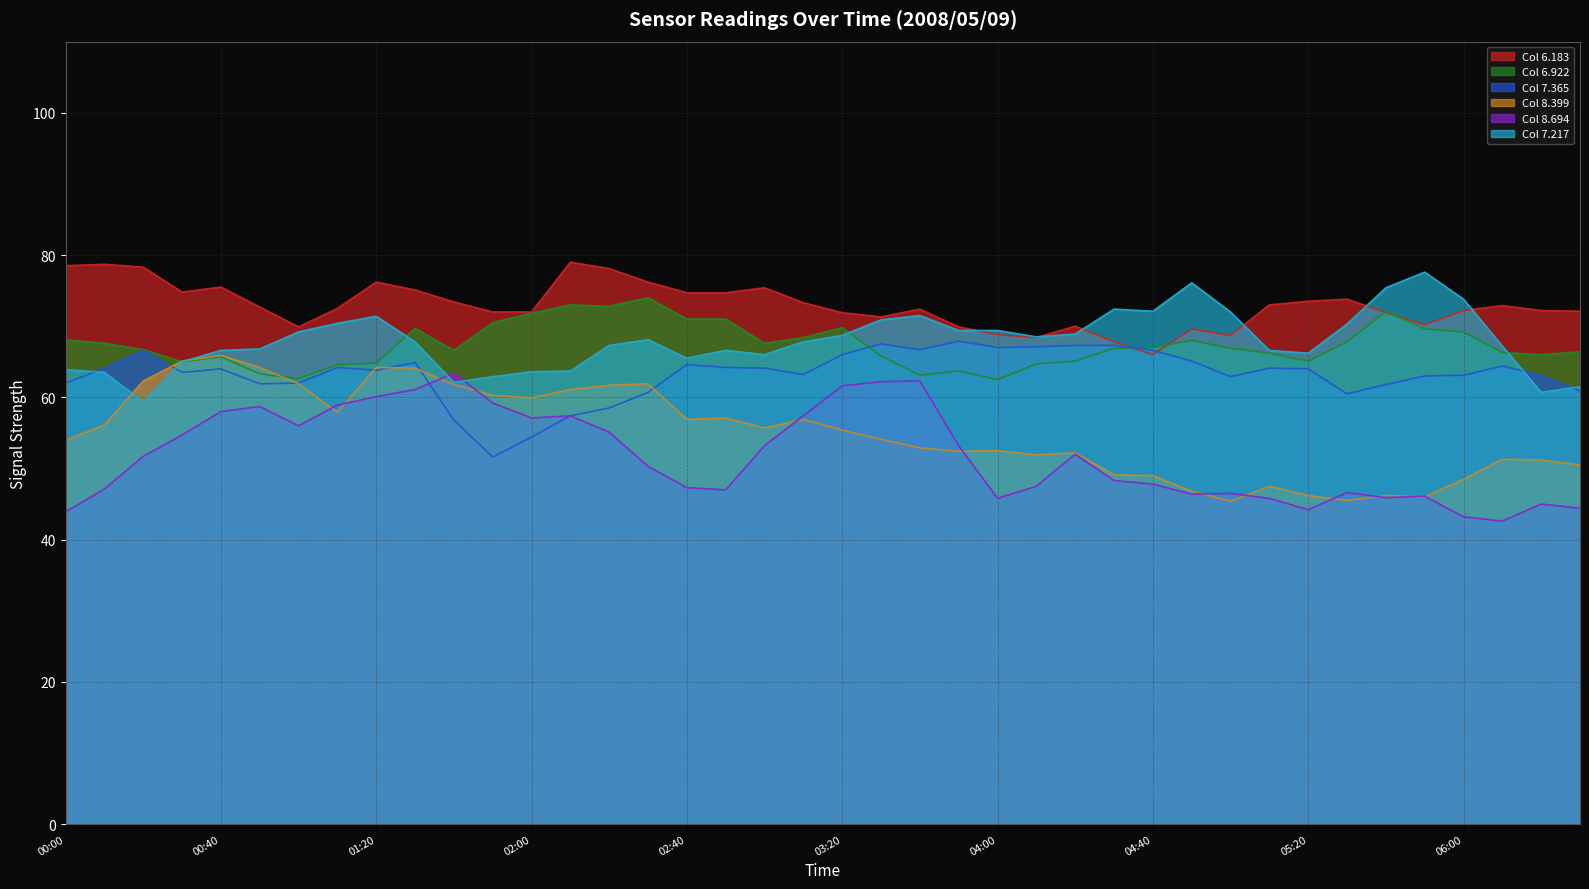

How many interior local valleys does the 6.922 series have?

9